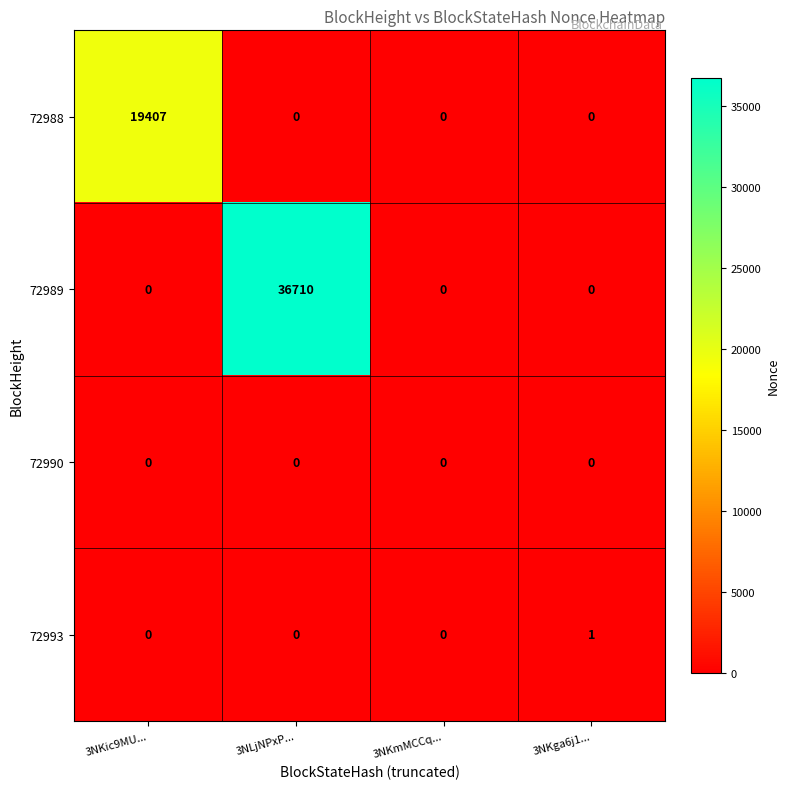

Is it true that 72988 equals -5882 at 3NLjNPxP...?

False